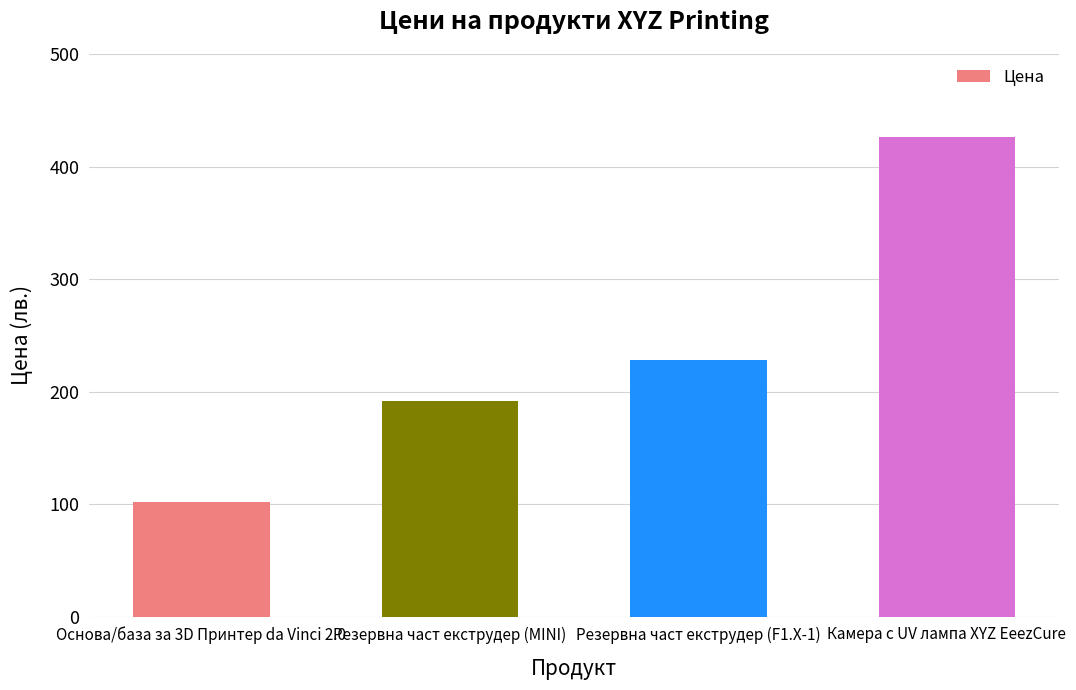

What is the difference between the maximum and minimum values?

324